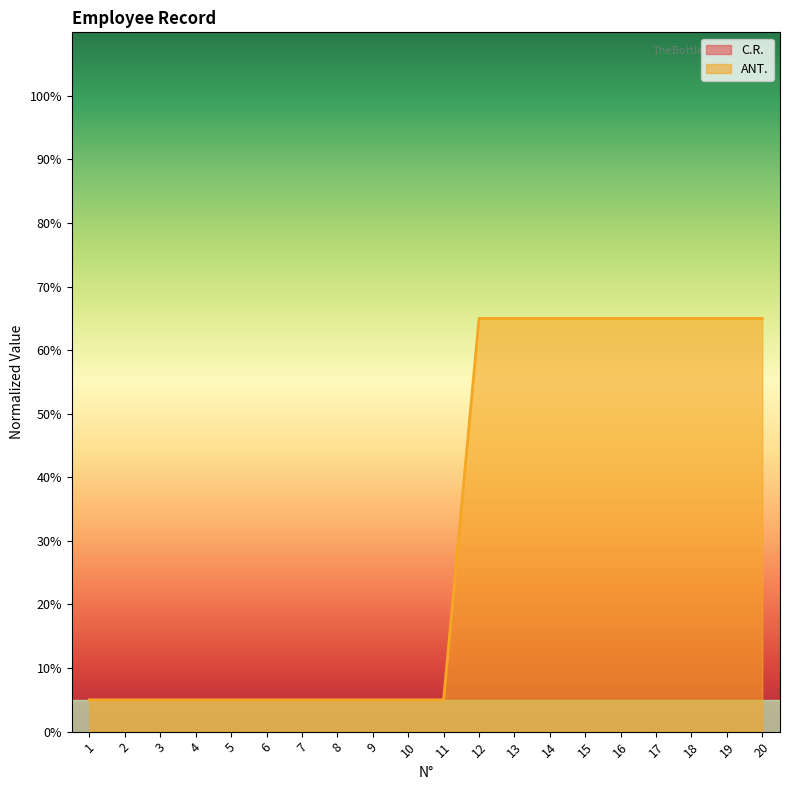

What is the average value?

32